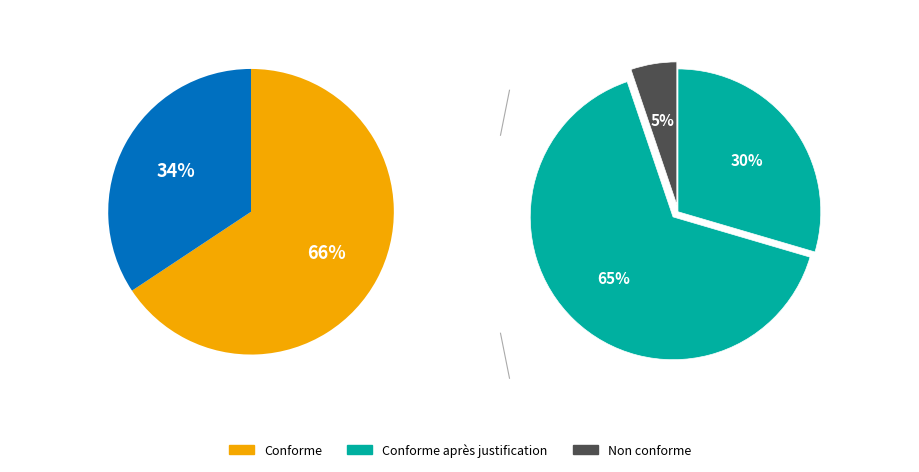

Does 5 represent more than half of the total?

No